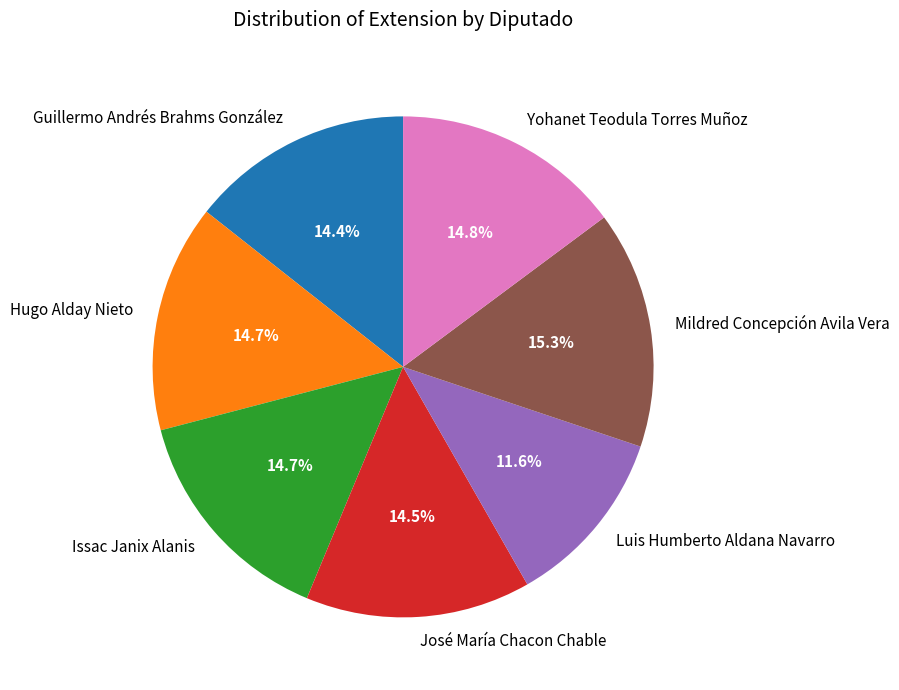

Combined, do Guillermo Andrés Brahms González and Luis Humberto Aldana Navarro account for over 50%?

No